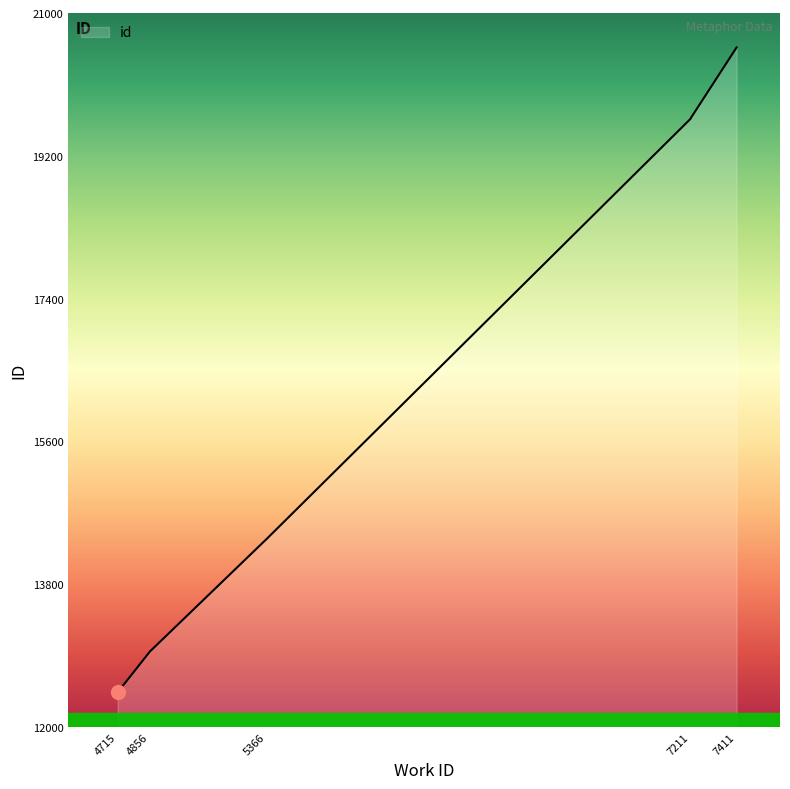

Does the chart have visible grid lines?

No